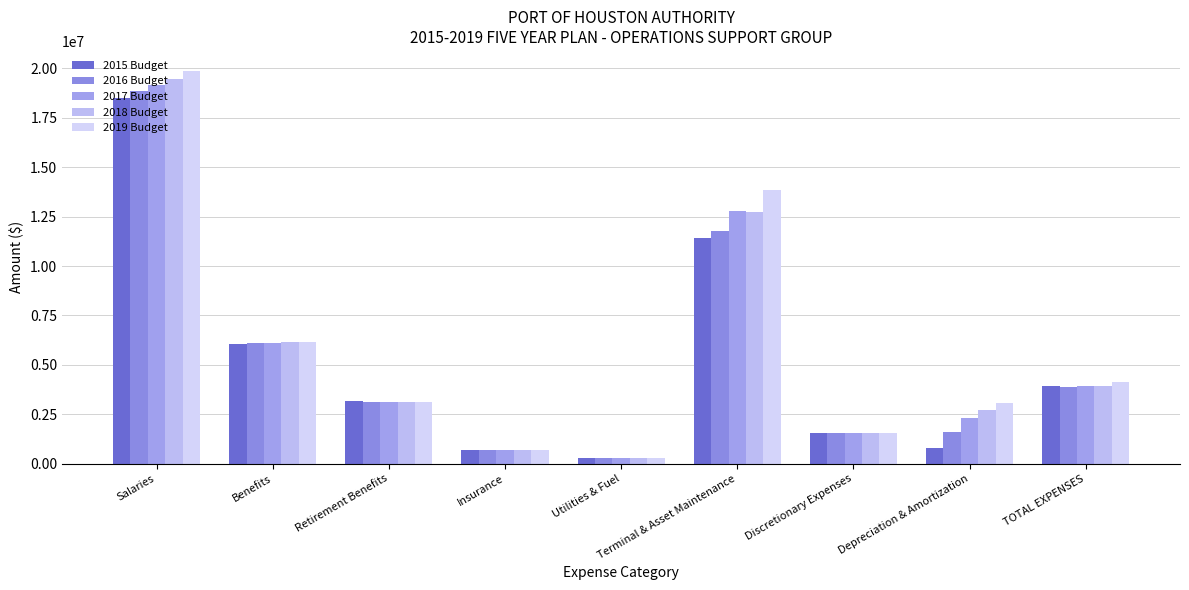

What is the average value of the 2018 Budget series?

5627189.7